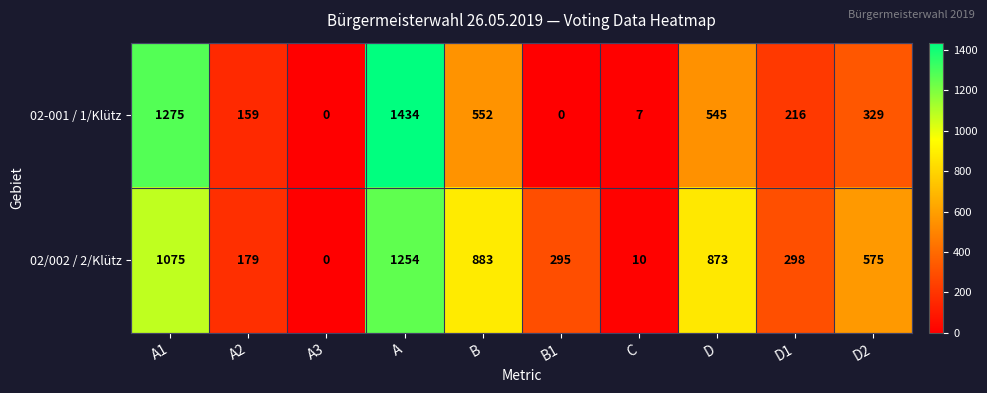

How many series are shown in this chart?

2